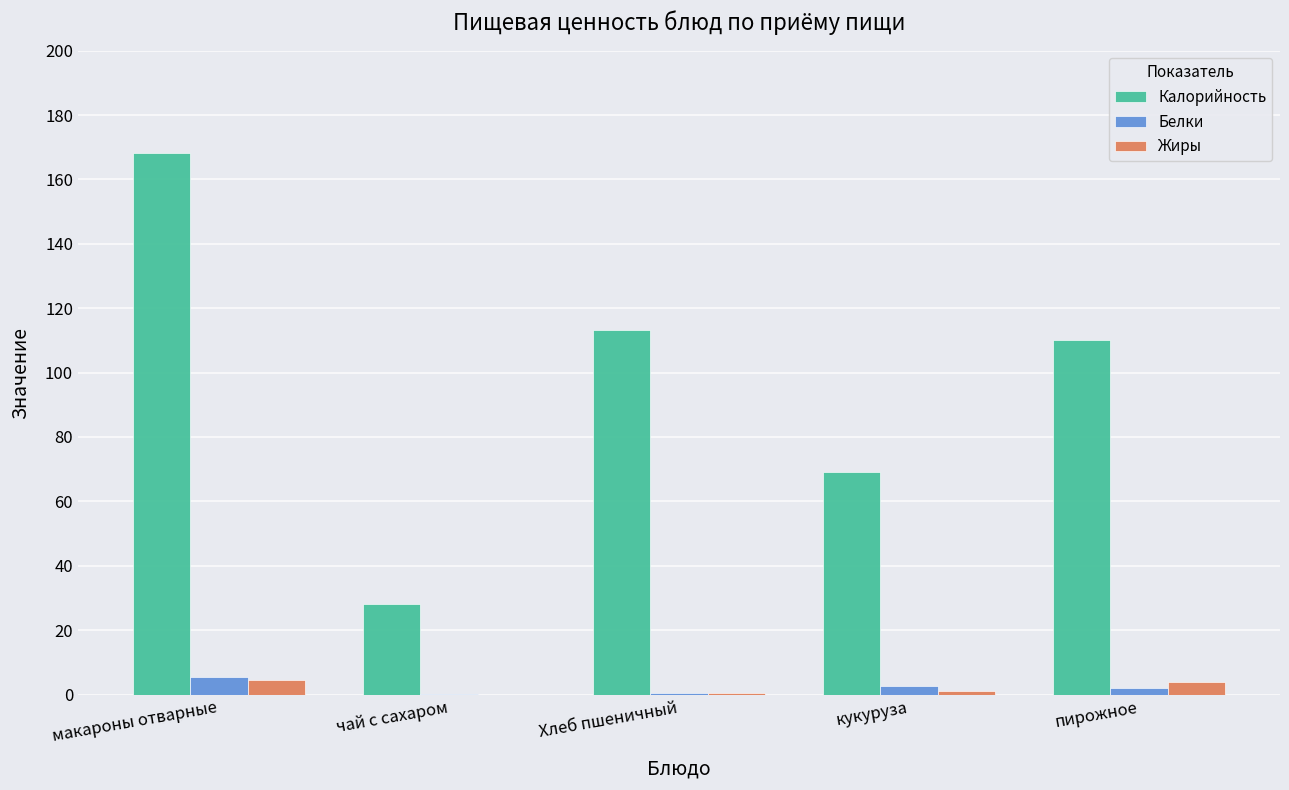

At which category is the sum across all series the highest?

макароны отварные